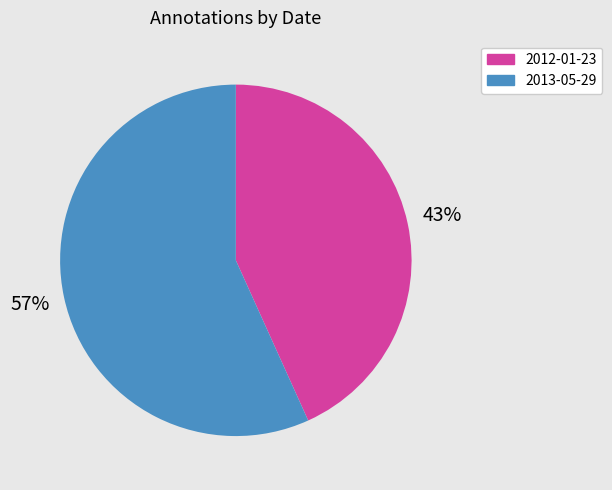

To the nearest percent, what is the difference between the largest and smallest slice percentages?

14%